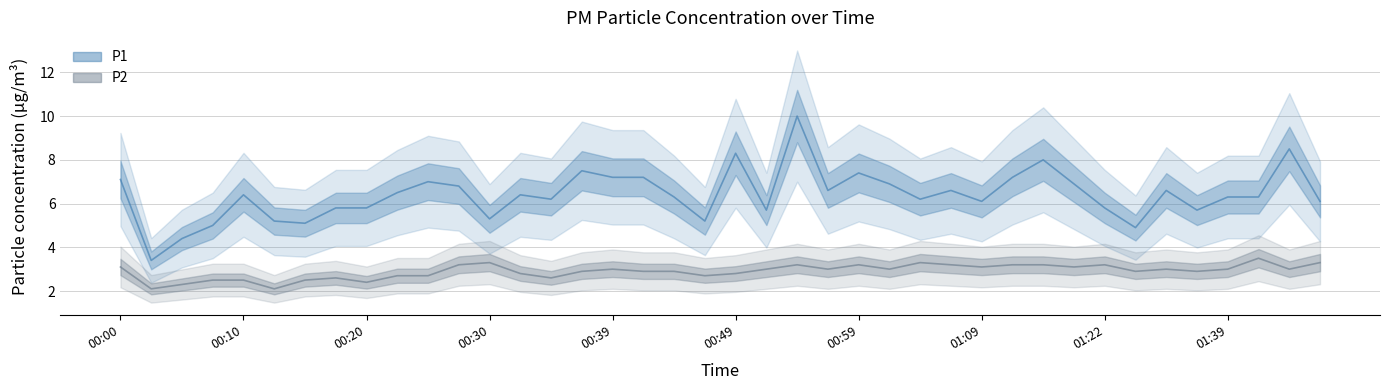

How many data points does each series have?

40